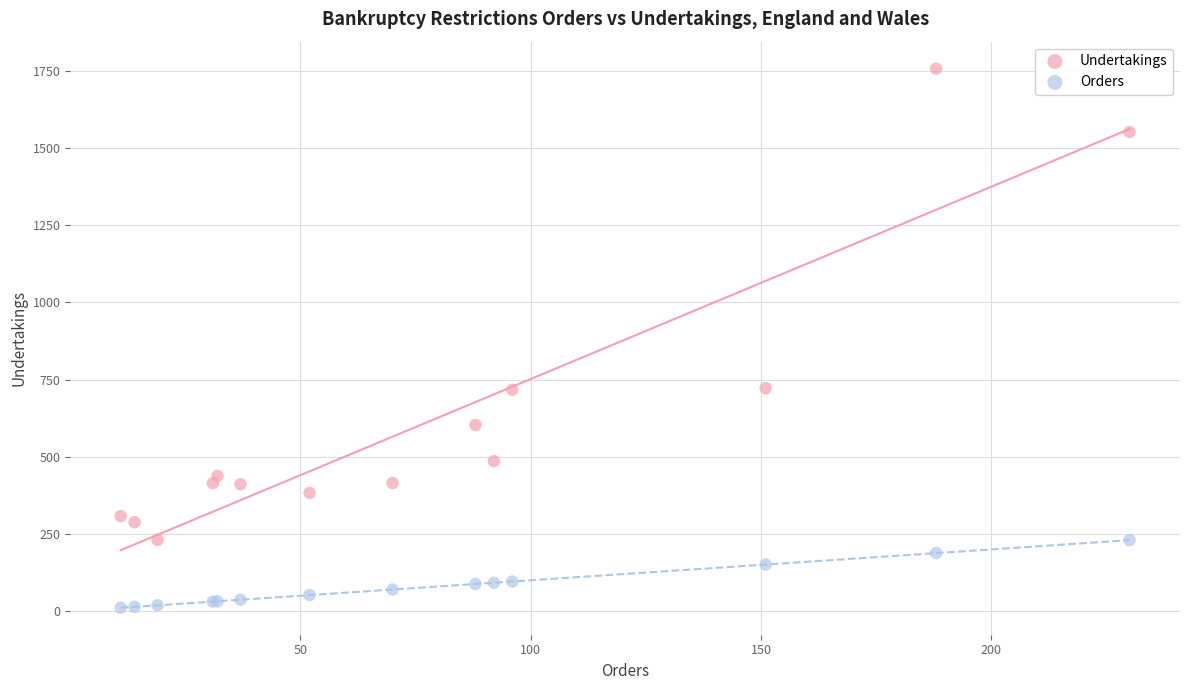

Which series has the largest Y range (max minus min)?

Undertakings